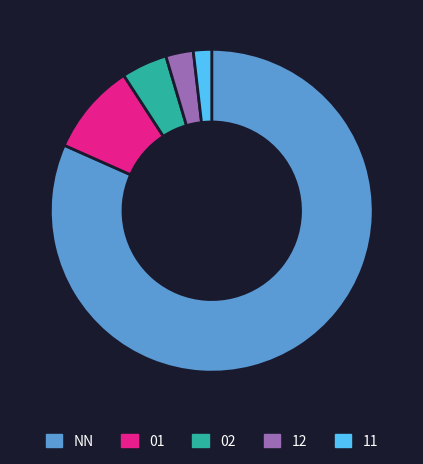

Which category has the smallest portion of the pie?

11